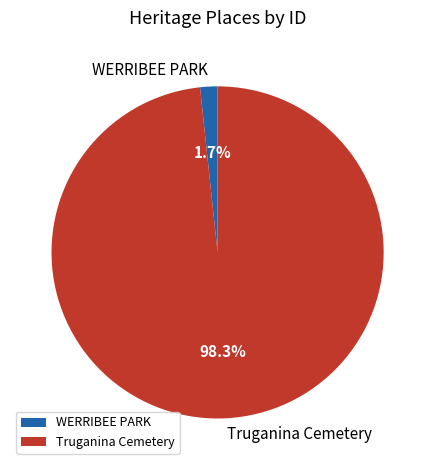

To the nearest percent, what is the difference between the Truganina Cemetery and WERRIBEE PARK slice percentages?

97%